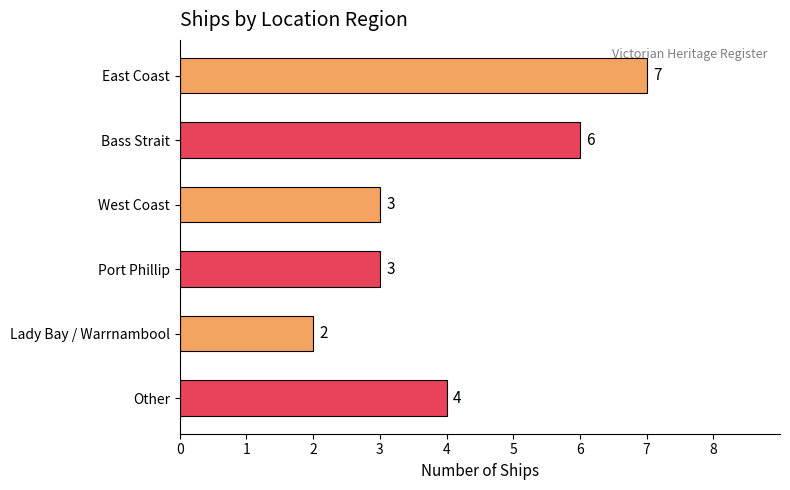

Is it true that the value at West Coast is 4?

False